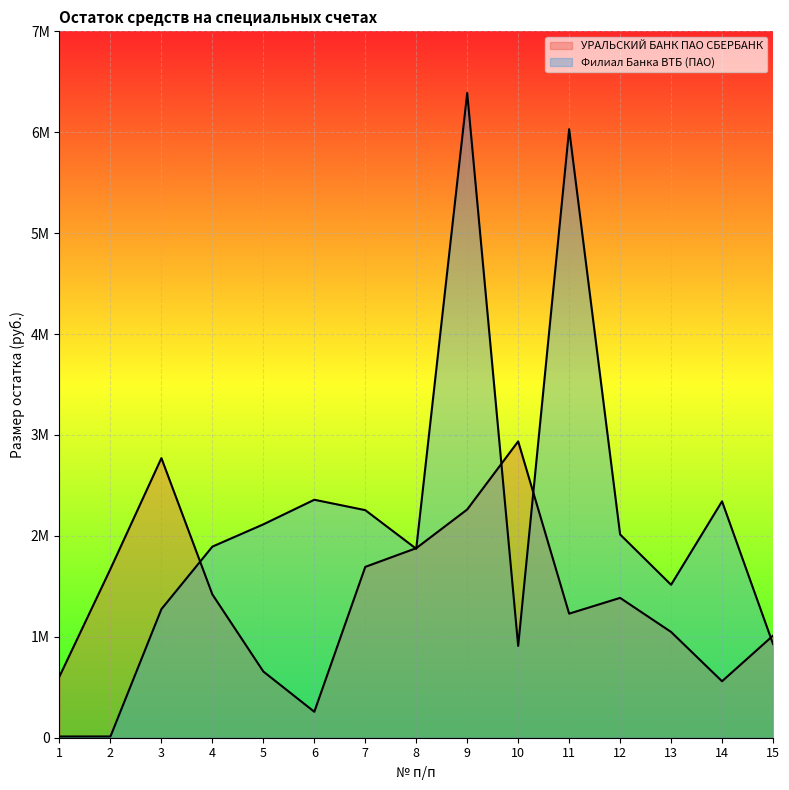

Rank the series at 10 from highest to lowest value.

УРАЛЬСКИЙ БАНК ПАО СБЕРБАНК, Филиал Банка ВТБ (ПАО)